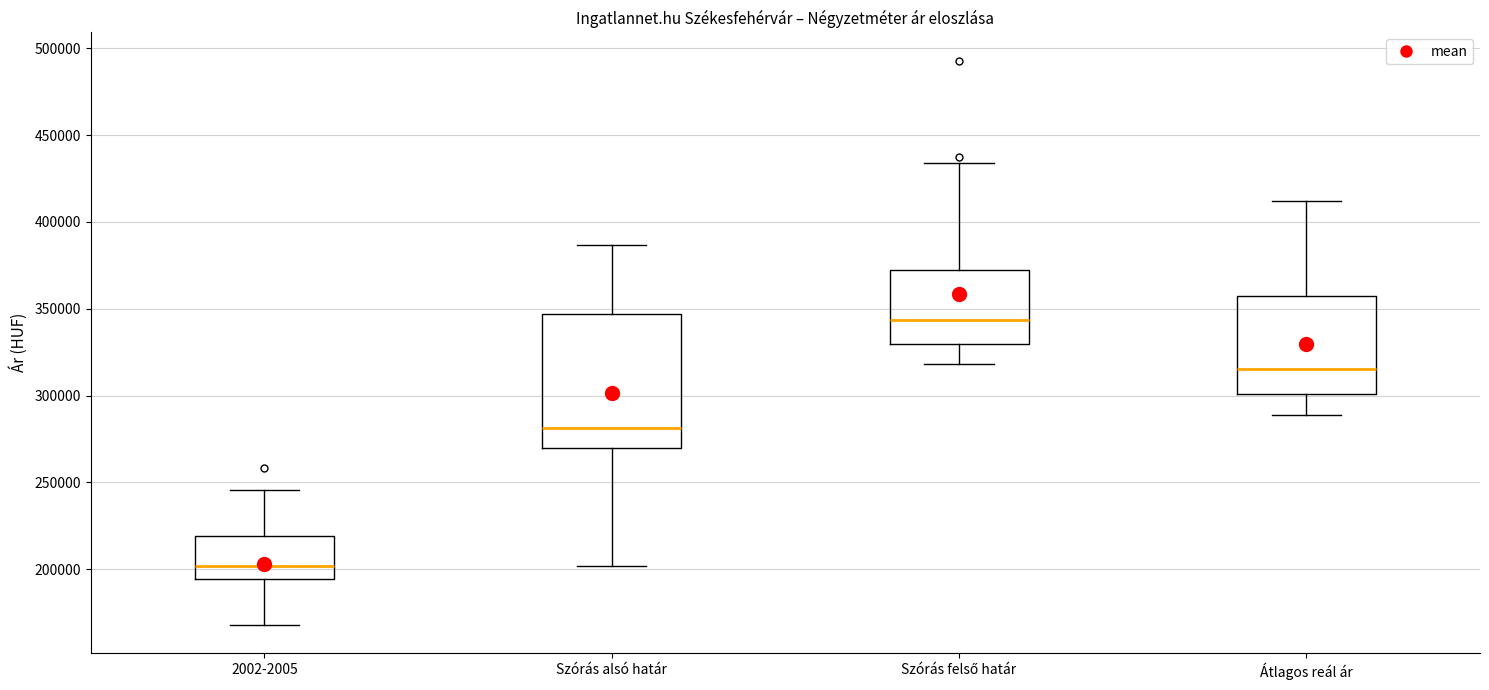

Which box has the lowest median line?

2002-2005